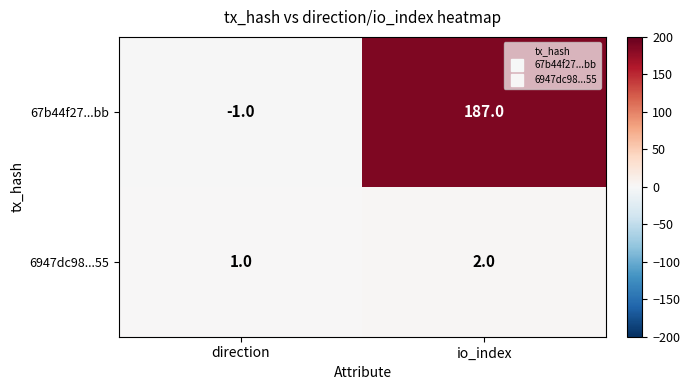

What is the difference between the maximum and minimum values in the 67b44f27...bb series?

188